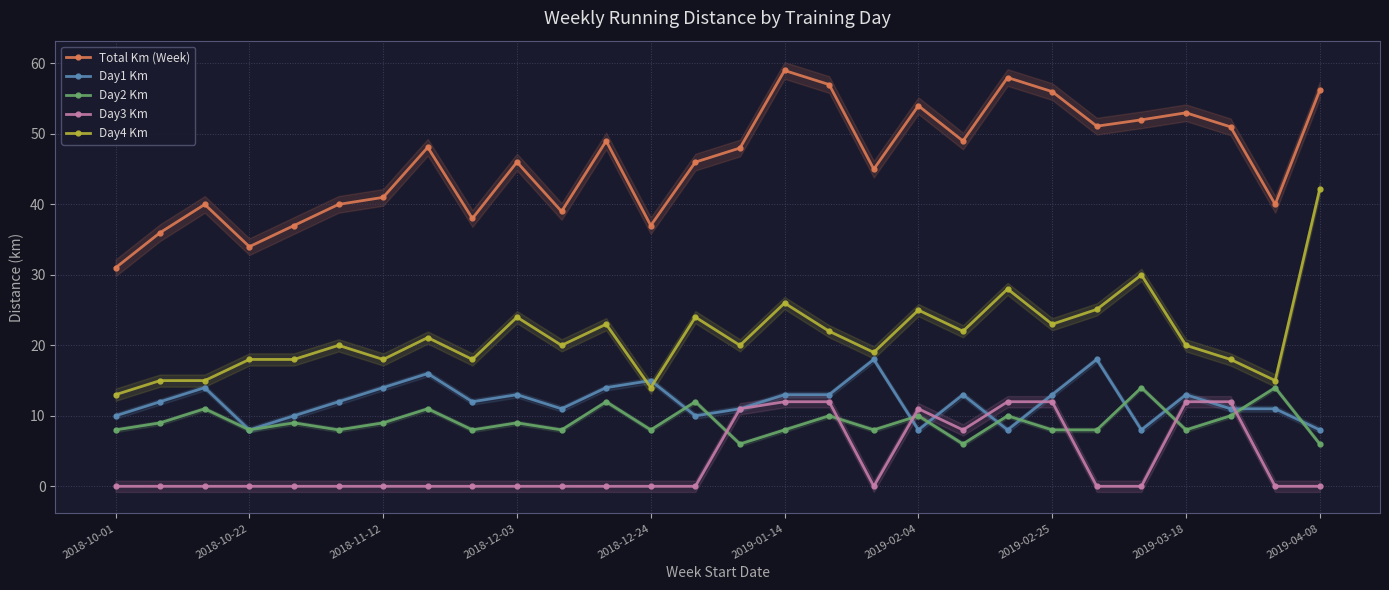

What is the lowest value of the Day1 Km series?

8.0